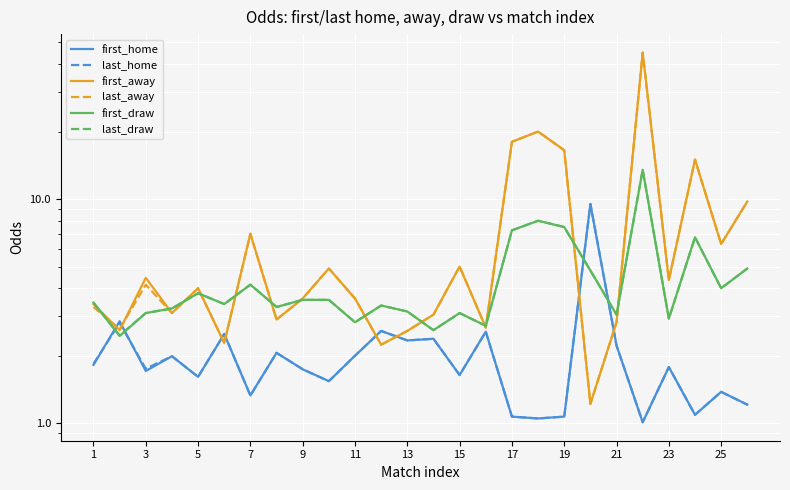

How many lines are shown in the chart?

6